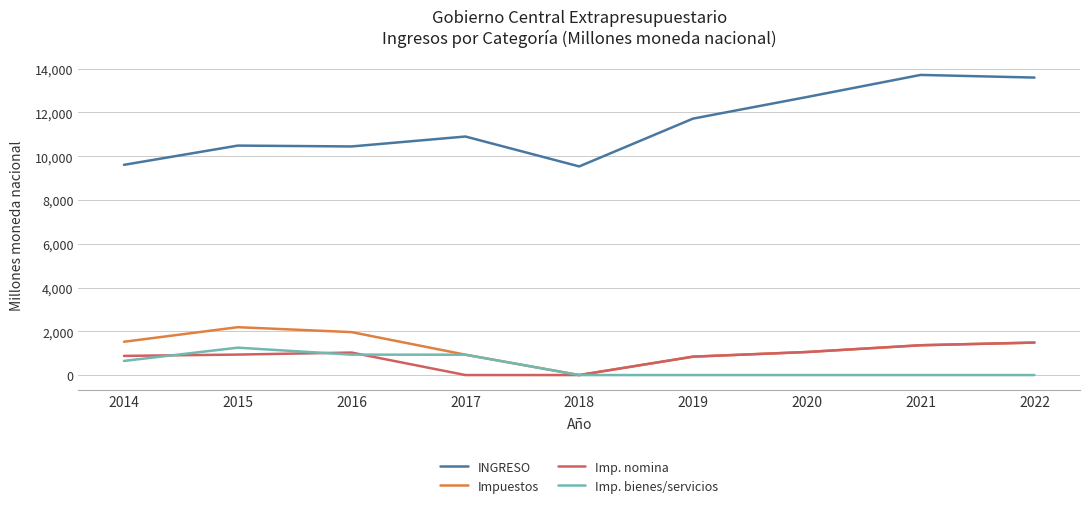

What is the highest value of the Impuestos series?

2188.0